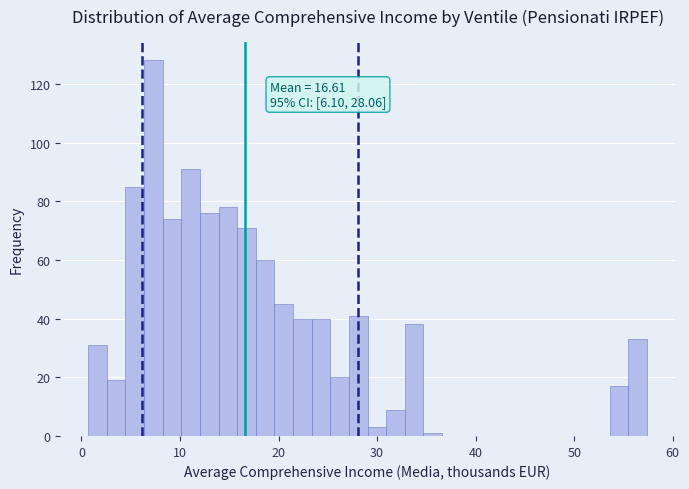

Around what value on the x-axis is the tallest bar? Give the approximate position of its centre, as read against the axis.

7